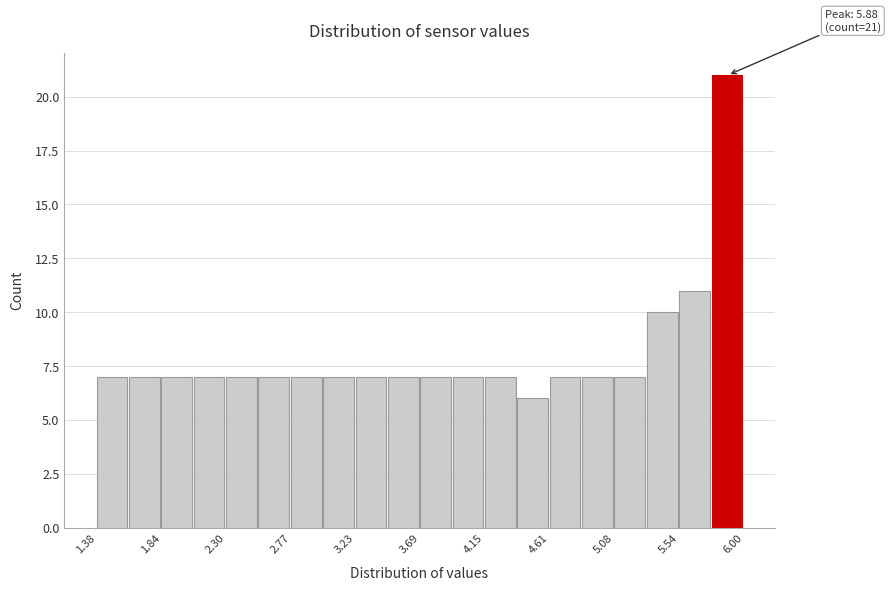

Which range on the x-axis has the tallest bar?

5.75 to 6.00